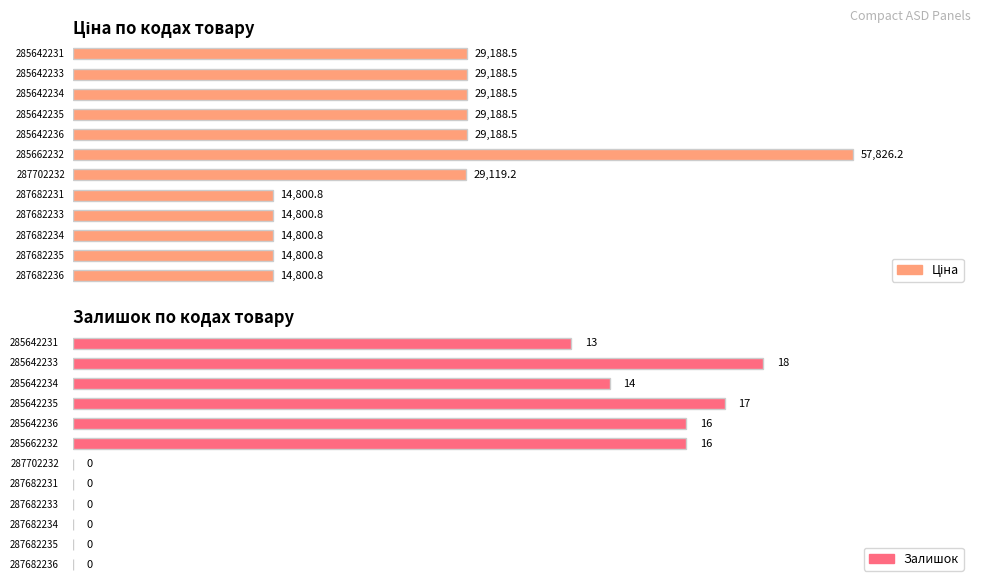

Does the chart contain any negative values?

No